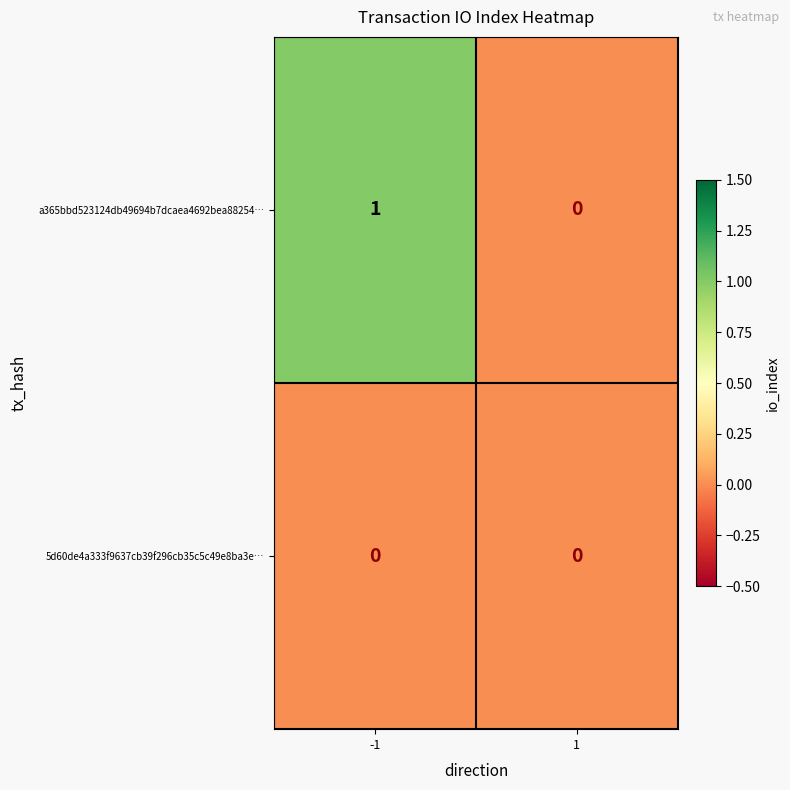

Which series has the largest range (max minus min)?

a365bbd523124db49694b7dcaea4692bea88254…